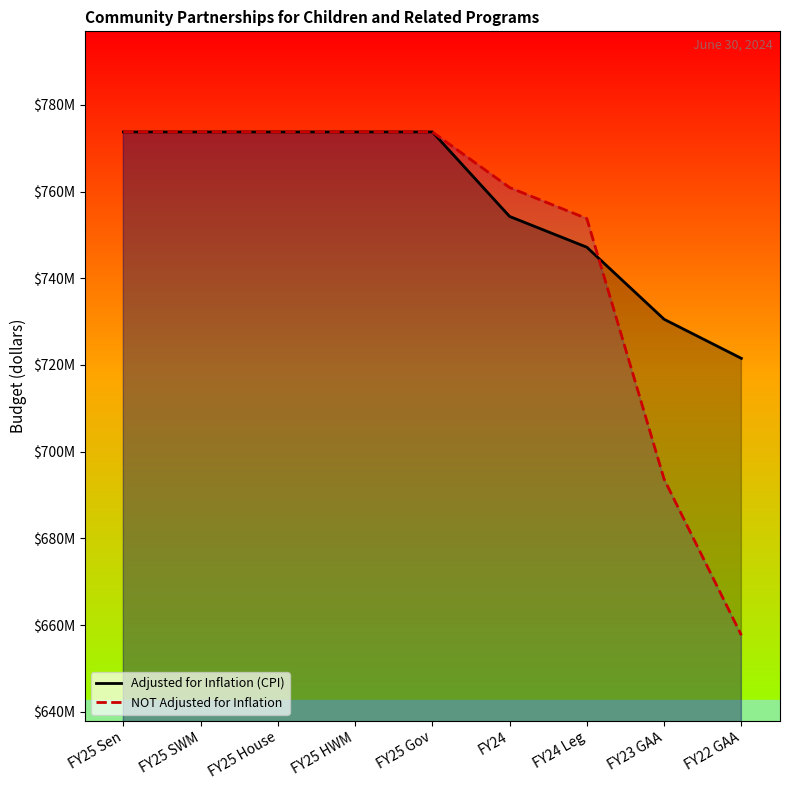

At which category does the chart reach its minimum across all series?

FY22 GAA